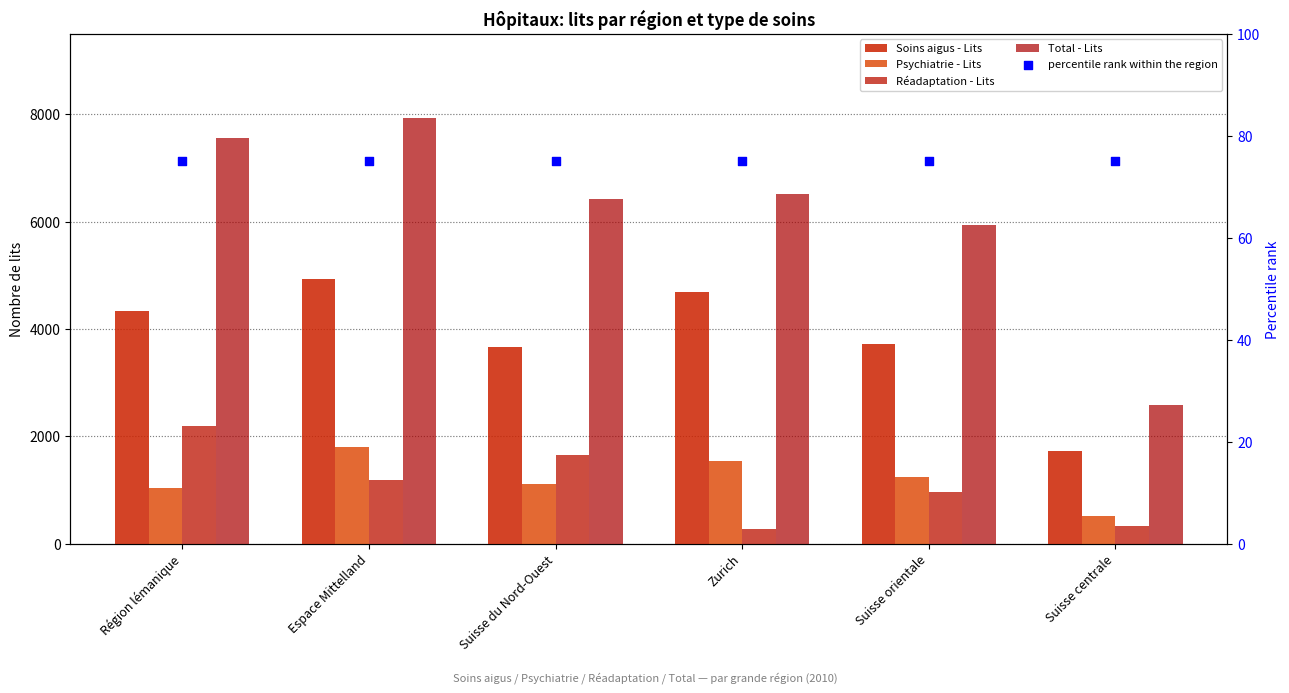

At which category is the sum across all series the highest?

Espace Mittelland